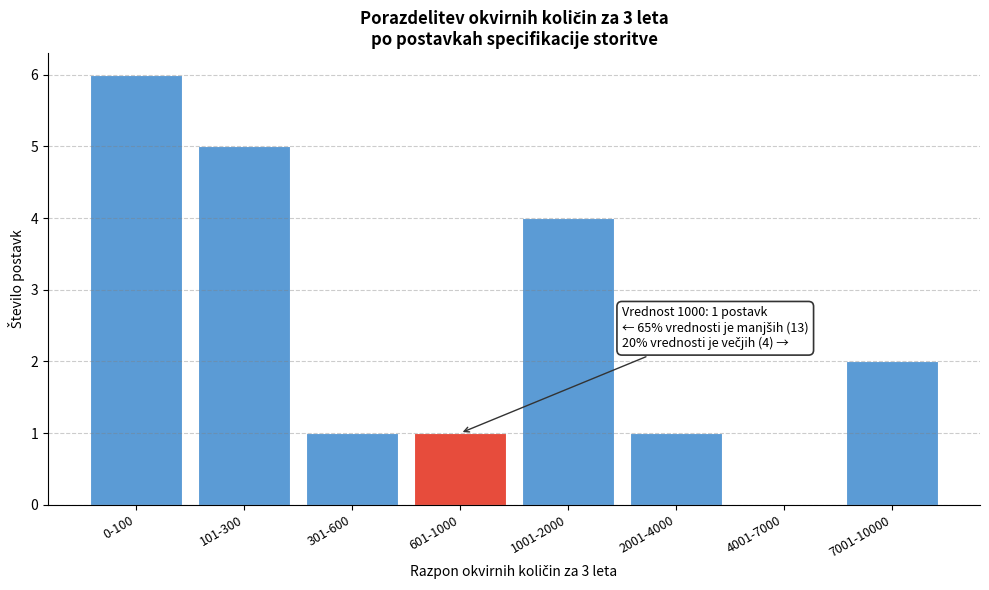

Reading right to left, transcribe all the data shown in this chart.

7001-10000=2	4001-7000=0	2001-4000=1	1001-2000=4	601-1000=1	301-600=1	101-300=5	0-100=6